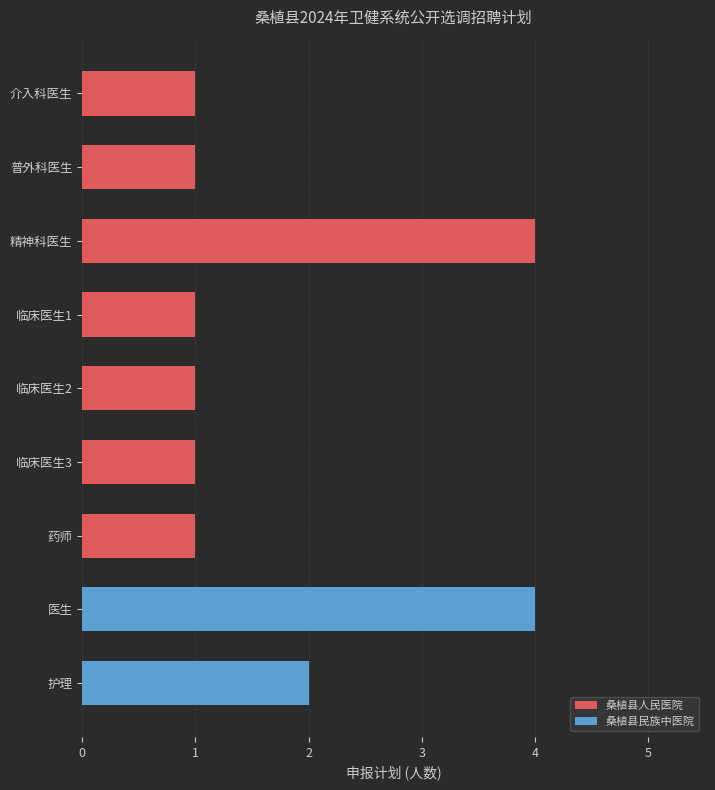

What is the smallest value displayed?

1